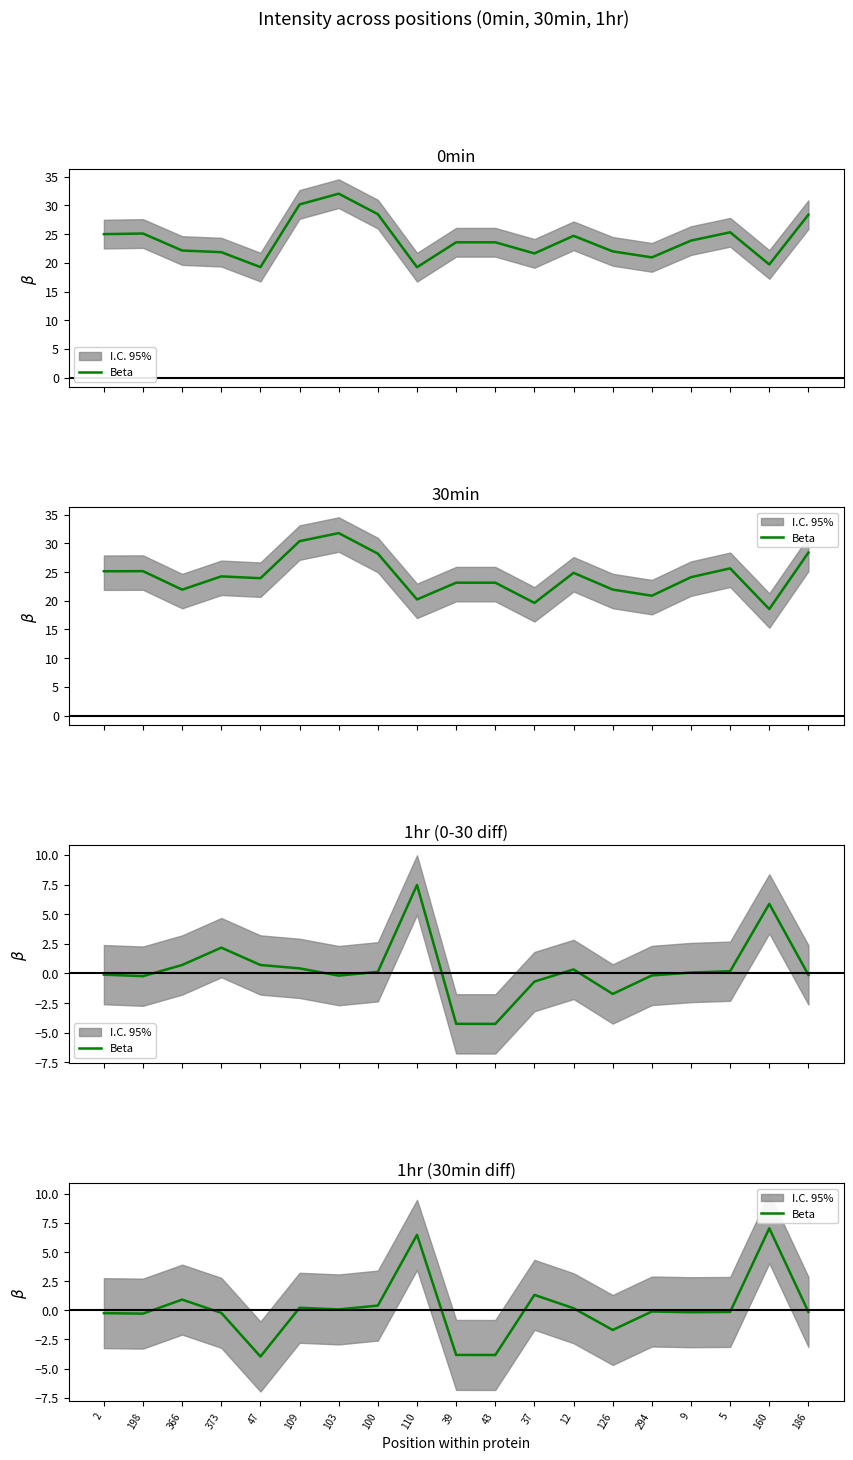

Reading left to right, list all the values displayed in this chart.

-0.2	-0.3	0.9	-0.2	-4.0	0.2	0.1	0.4	6.5	-3.8	-3.8	1.3	0.2	-1.7	-0.1	-0.2	-0.1	7.0	-0.1